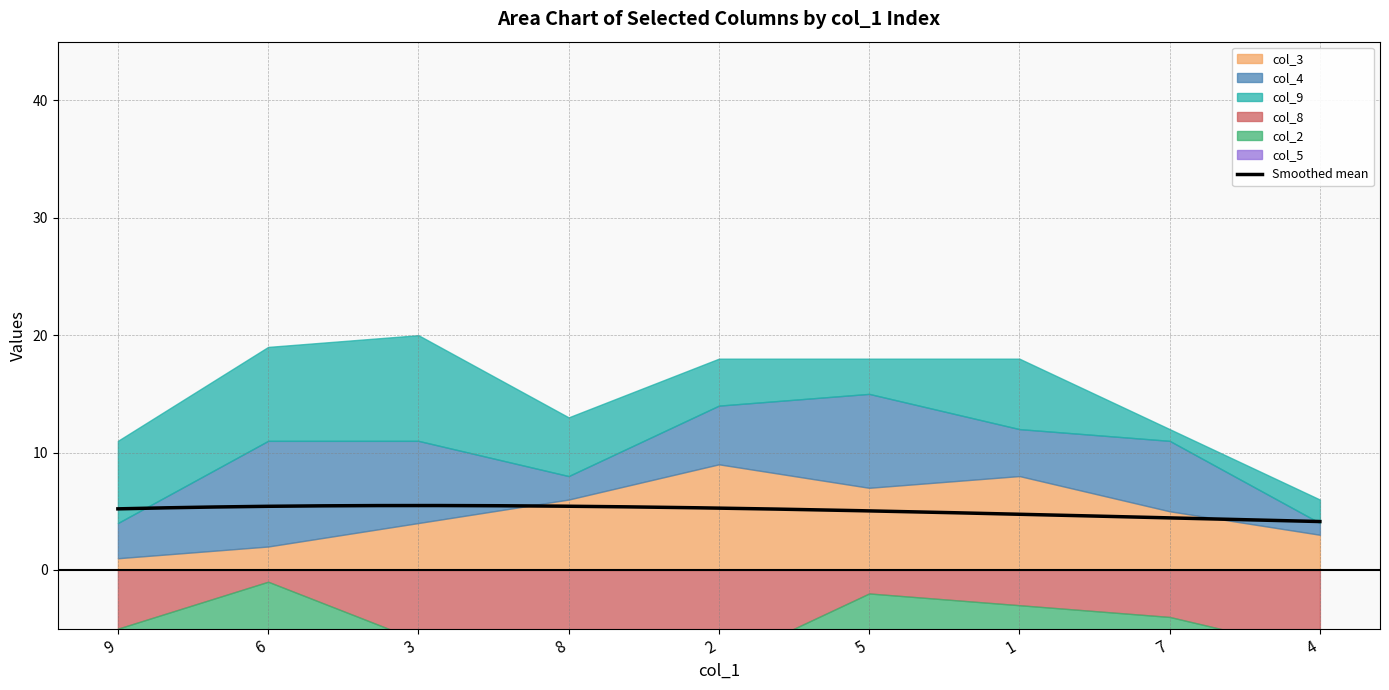

At which category is the sum across all series the highest?

3